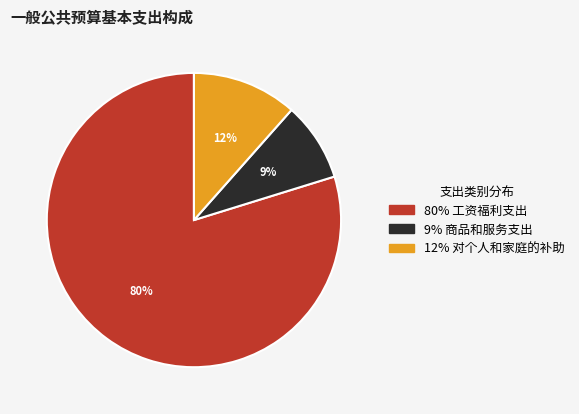

To the nearest percent, what is the average slice percentage?

33%